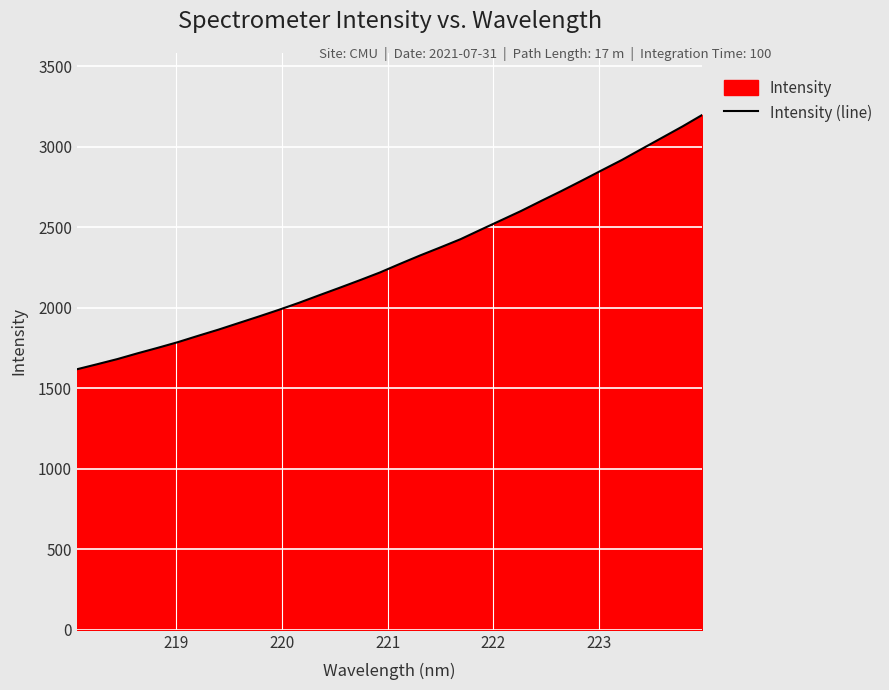

What is the difference between the maximum and minimum values?

1580.5